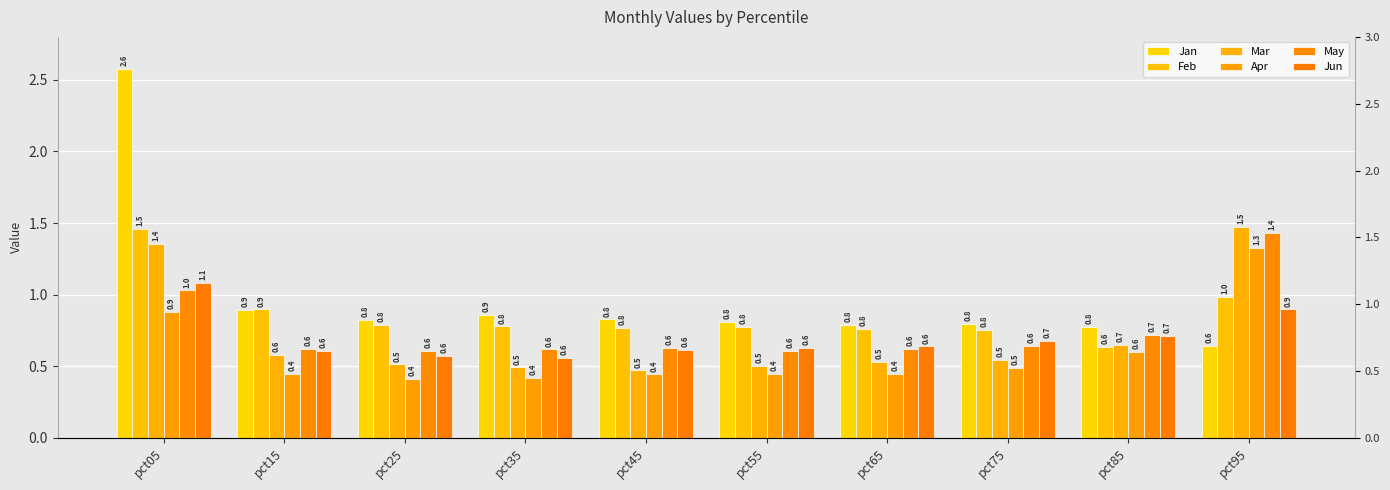

At which category is the sum across all series the highest?

pct05